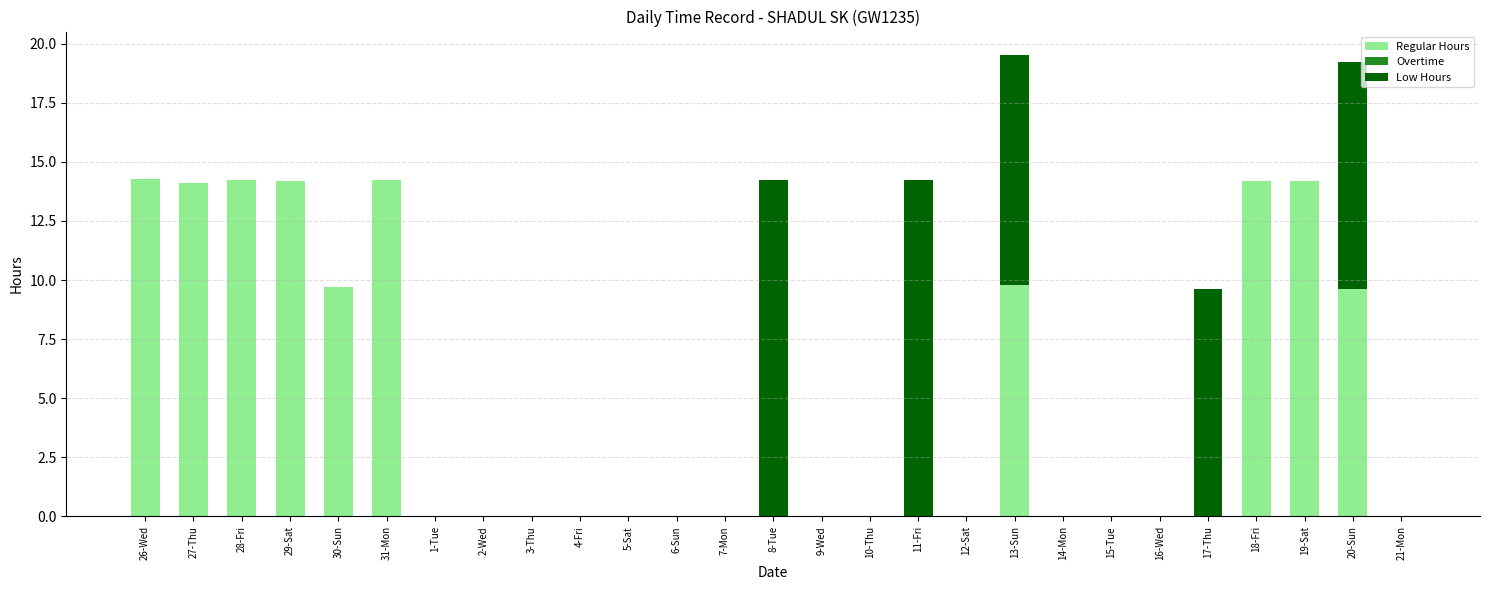

Is it true that Regular Hours equals 0.0 at 6-Sun?

True